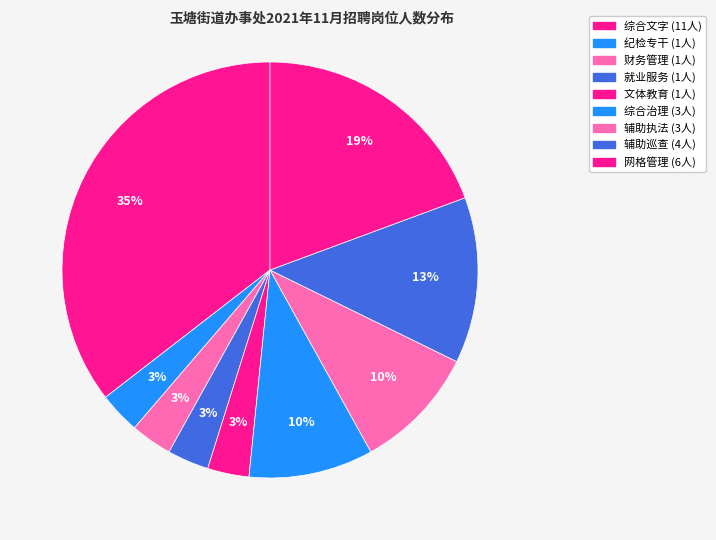

What is the ratio of the value at 纪检专干 to the value at 综合文字?

0.1